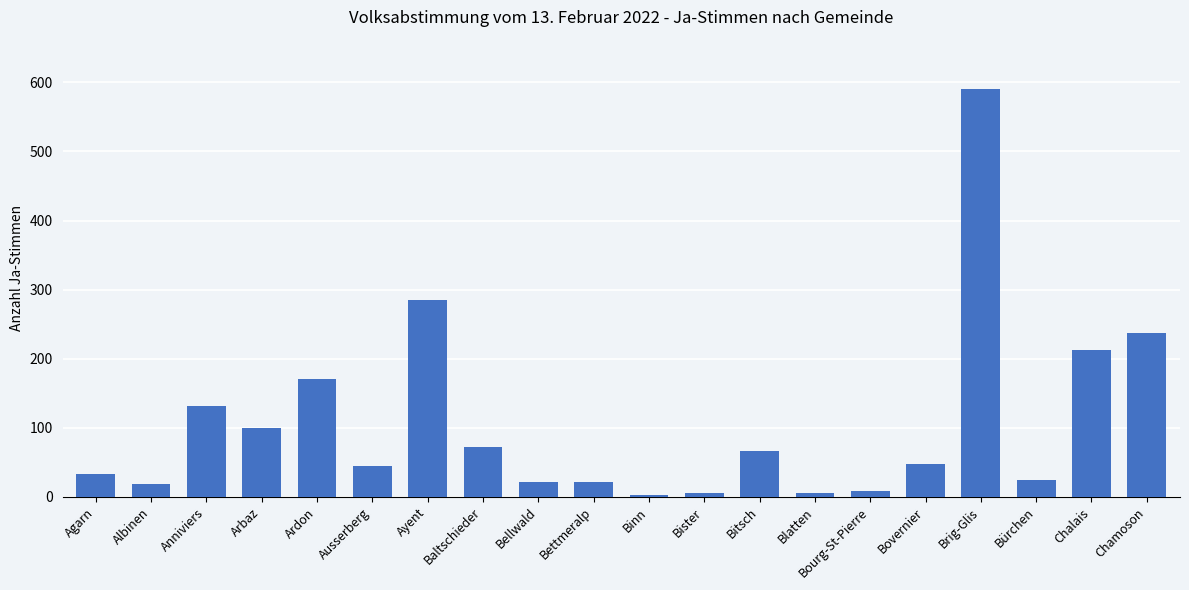

Read the value at Chalais.

213